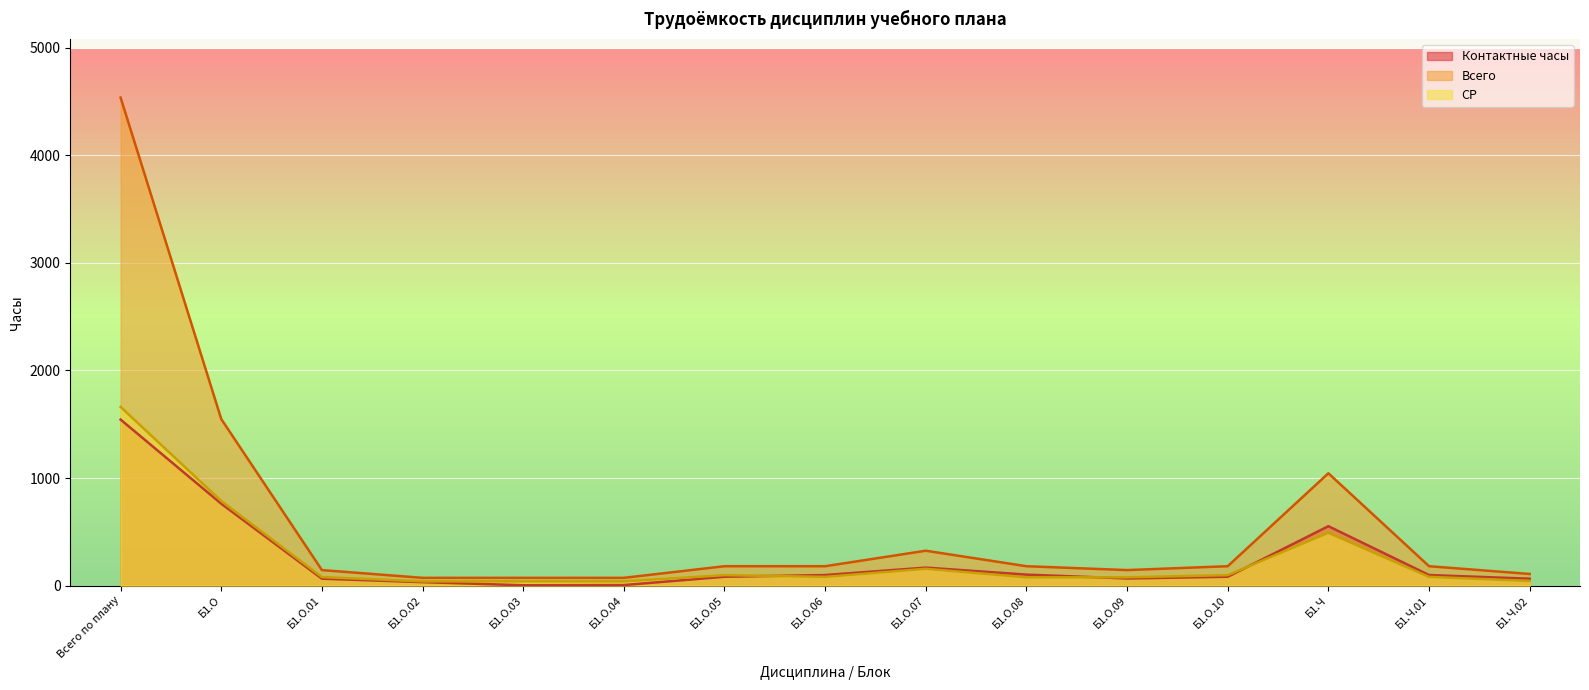

Does the chart display data point markers on the line(s)?

No